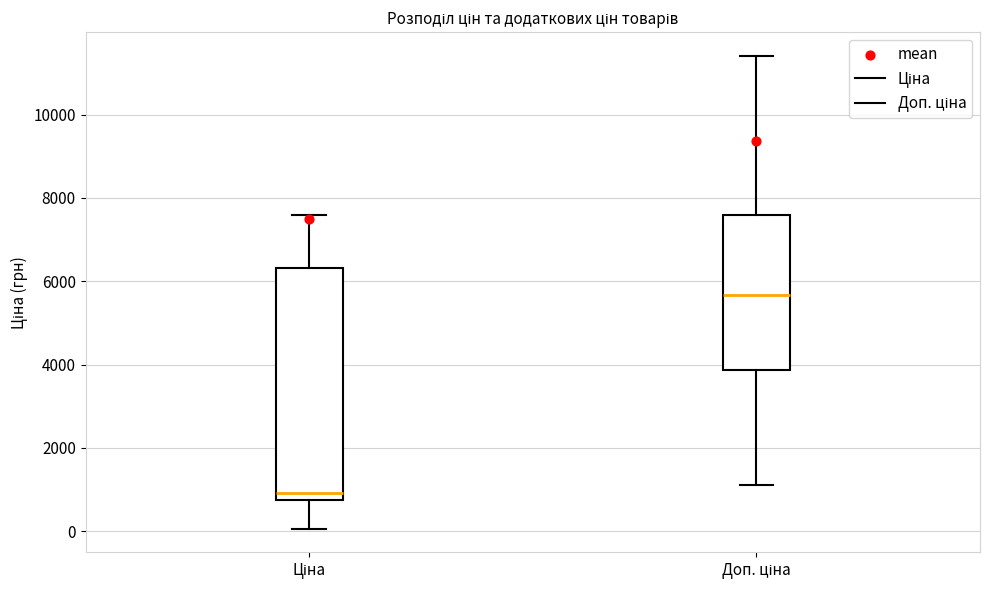

Reading left to right, read every box against the y-axis: the position of its median line, the range the box covers, and the ends of its whiskers. The values are not printed on the chart, so give them approximately, as read against the axis.

Ціна: median 1000, box 800 to 6400, whiskers 0 to 7600
Доп. ціна: median 5600, box 3800 to 7600, whiskers 1200 to 11400